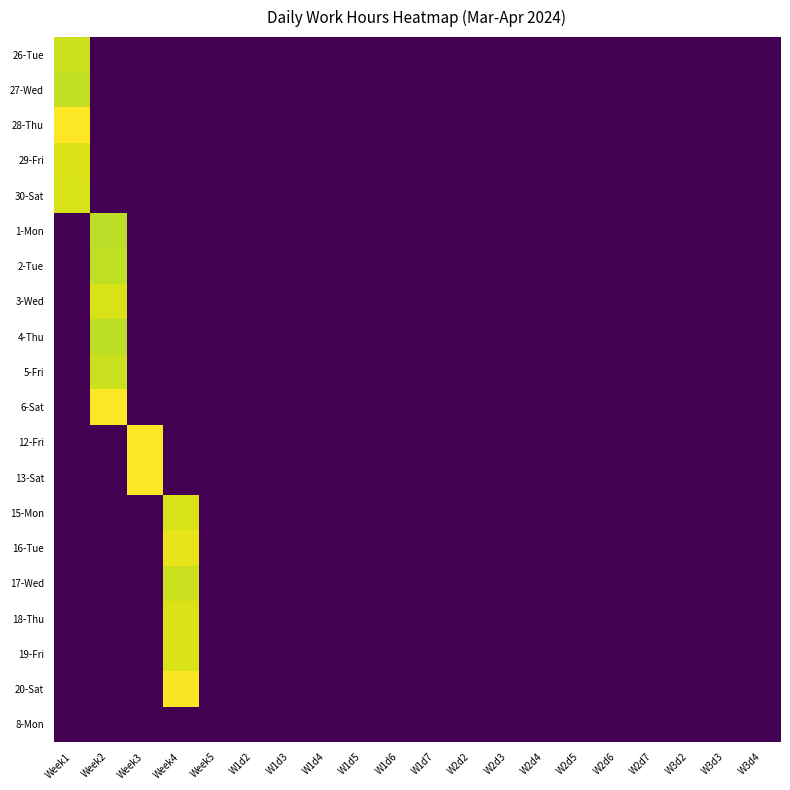

Reading right to left, what are all the values shown in this chart?

26-Tue: W3d4=0.0	W3d3=0.0	W3d2=0.0	W2d7=0.0	W2d6=0.0	W2d5=0.0	W2d4=0.0	W2d3=0.0	W2d2=0.0	W1d7=0.0	W1d6=0.0	W1d5=0.0	W1d4=0.0	W1d3=0.0	W1d2=0.0	Week5=0.0	Week4=0.0	Week3=0.0	Week2=0.0	Week1=8.9
27-Wed: W3d4=0.0	W3d3=0.0	W3d2=0.0	W2d7=0.0	W2d6=0.0	W2d5=0.0	W2d4=0.0	W2d3=0.0	W2d2=0.0	W1d7=0.0	W1d6=0.0	W1d5=0.0	W1d4=0.0	W1d3=0.0	W1d2=0.0	Week5=0.0	Week4=0.0	Week3=0.0	Week2=0.0	Week1=8.8
28-Thu: W3d4=0.0	W3d3=0.0	W3d2=0.0	W2d7=0.0	W2d6=0.0	W2d5=0.0	W2d4=0.0	W2d3=0.0	W2d2=0.0	W1d7=0.0	W1d6=0.0	W1d5=0.0	W1d4=0.0	W1d3=0.0	W1d2=0.0	Week5=0.0	Week4=0.0	Week3=0.0	Week2=0.0	Week1=9.6
29-Fri: W3d4=0.0	W3d3=0.0	W3d2=0.0	W2d7=0.0	W2d6=0.0	W2d5=0.0	W2d4=0.0	W2d3=0.0	W2d2=0.0	W1d7=0.0	W1d6=0.0	W1d5=0.0	W1d4=0.0	W1d3=0.0	W1d2=0.0	Week5=0.0	Week4=0.0	Week3=0.0	Week2=0.0	Week1=9.1
30-Sat: W3d4=0.0	W3d3=0.0	W3d2=0.0	W2d7=0.0	W2d6=0.0	W2d5=0.0	W2d4=0.0	W2d3=0.0	W2d2=0.0	W1d7=0.0	W1d6=0.0	W1d5=0.0	W1d4=0.0	W1d3=0.0	W1d2=0.0	Week5=0.0	Week4=0.0	Week3=0.0	Week2=0.0	Week1=9.1
1-Mon: W3d4=0.0	W3d3=0.0	W3d2=0.0	W2d7=0.0	W2d6=0.0	W2d5=0.0	W2d4=0.0	W2d3=0.0	W2d2=0.0	W1d7=0.0	W1d6=0.0	W1d5=0.0	W1d4=0.0	W1d3=0.0	W1d2=0.0	Week5=0.0	Week4=0.0	Week3=0.0	Week2=8.7	Week1=0.0
2-Tue: W3d4=0.0	W3d3=0.0	W3d2=0.0	W2d7=0.0	W2d6=0.0	W2d5=0.0	W2d4=0.0	W2d3=0.0	W2d2=0.0	W1d7=0.0	W1d6=0.0	W1d5=0.0	W1d4=0.0	W1d3=0.0	W1d2=0.0	Week5=0.0	Week4=0.0	Week3=0.0	Week2=8.7	Week1=0.0
3-Wed: W3d4=0.0	W3d3=0.0	W3d2=0.0	W2d7=0.0	W2d6=0.0	W2d5=0.0	W2d4=0.0	W2d3=0.0	W2d2=0.0	W1d7=0.0	W1d6=0.0	W1d5=0.0	W1d4=0.0	W1d3=0.0	W1d2=0.0	Week5=0.0	Week4=0.0	Week3=0.0	Week2=9.1	Week1=0.0
4-Thu: W3d4=0.0	W3d3=0.0	W3d2=0.0	W2d7=0.0	W2d6=0.0	W2d5=0.0	W2d4=0.0	W2d3=0.0	W2d2=0.0	W1d7=0.0	W1d6=0.0	W1d5=0.0	W1d4=0.0	W1d3=0.0	W1d2=0.0	Week5=0.0	Week4=0.0	Week3=0.0	Week2=8.7	Week1=0.0
5-Fri: W3d4=0.0	W3d3=0.0	W3d2=0.0	W2d7=0.0	W2d6=0.0	W2d5=0.0	W2d4=0.0	W2d3=0.0	W2d2=0.0	W1d7=0.0	W1d6=0.0	W1d5=0.0	W1d4=0.0	W1d3=0.0	W1d2=0.0	Week5=0.0	Week4=0.0	Week3=0.0	Week2=8.9	Week1=0.0
6-Sat: W3d4=0.0	W3d3=0.0	W3d2=0.0	W2d7=0.0	W2d6=0.0	W2d5=0.0	W2d4=0.0	W2d3=0.0	W2d2=0.0	W1d7=0.0	W1d6=0.0	W1d5=0.0	W1d4=0.0	W1d3=0.0	W1d2=0.0	Week5=0.0	Week4=0.0	Week3=0.0	Week2=9.6	Week1=0.0
12-Fri: W3d4=0.0	W3d3=0.0	W3d2=0.0	W2d7=0.0	W2d6=0.0	W2d5=0.0	W2d4=0.0	W2d3=0.0	W2d2=0.0	W1d7=0.0	W1d6=0.0	W1d5=0.0	W1d4=0.0	W1d3=0.0	W1d2=0.0	Week5=0.0	Week4=0.0	Week3=9.6	Week2=0.0	Week1=0.0
13-Sat: W3d4=0.0	W3d3=0.0	W3d2=0.0	W2d7=0.0	W2d6=0.0	W2d5=0.0	W2d4=0.0	W2d3=0.0	W2d2=0.0	W1d7=0.0	W1d6=0.0	W1d5=0.0	W1d4=0.0	W1d3=0.0	W1d2=0.0	Week5=0.0	Week4=0.0	Week3=9.6	Week2=0.0	Week1=0.0
15-Mon: W3d4=0.0	W3d3=0.0	W3d2=0.0	W2d7=0.0	W2d6=0.0	W2d5=0.0	W2d4=0.0	W2d3=0.0	W2d2=0.0	W1d7=0.0	W1d6=0.0	W1d5=0.0	W1d4=0.0	W1d3=0.0	W1d2=0.0	Week5=0.0	Week4=9.0	Week3=0.0	Week2=0.0	Week1=0.0
16-Tue: W3d4=0.0	W3d3=0.0	W3d2=0.0	W2d7=0.0	W2d6=0.0	W2d5=0.0	W2d4=0.0	W2d3=0.0	W2d2=0.0	W1d7=0.0	W1d6=0.0	W1d5=0.0	W1d4=0.0	W1d3=0.0	W1d2=0.0	Week5=0.0	Week4=9.3	Week3=0.0	Week2=0.0	Week1=0.0
17-Wed: W3d4=0.0	W3d3=0.0	W3d2=0.0	W2d7=0.0	W2d6=0.0	W2d5=0.0	W2d4=0.0	W2d3=0.0	W2d2=0.0	W1d7=0.0	W1d6=0.0	W1d5=0.0	W1d4=0.0	W1d3=0.0	W1d2=0.0	Week5=0.0	Week4=8.9	Week3=0.0	Week2=0.0	Week1=0.0
18-Thu: W3d4=0.0	W3d3=0.0	W3d2=0.0	W2d7=0.0	W2d6=0.0	W2d5=0.0	W2d4=0.0	W2d3=0.0	W2d2=0.0	W1d7=0.0	W1d6=0.0	W1d5=0.0	W1d4=0.0	W1d3=0.0	W1d2=0.0	Week5=0.0	Week4=9.1	Week3=0.0	Week2=0.0	Week1=0.0
19-Fri: W3d4=0.0	W3d3=0.0	W3d2=0.0	W2d7=0.0	W2d6=0.0	W2d5=0.0	W2d4=0.0	W2d3=0.0	W2d2=0.0	W1d7=0.0	W1d6=0.0	W1d5=0.0	W1d4=0.0	W1d3=0.0	W1d2=0.0	Week5=0.0	Week4=9.1	Week3=0.0	Week2=0.0	Week1=0.0
20-Sat: W3d4=0.0	W3d3=0.0	W3d2=0.0	W2d7=0.0	W2d6=0.0	W2d5=0.0	W2d4=0.0	W2d3=0.0	W2d2=0.0	W1d7=0.0	W1d6=0.0	W1d5=0.0	W1d4=0.0	W1d3=0.0	W1d2=0.0	Week5=0.0	Week4=9.6	Week3=0.0	Week2=0.0	Week1=0.0
8-Mon: W3d4=0.0	W3d3=0.0	W3d2=0.0	W2d7=0.0	W2d6=0.0	W2d5=0.0	W2d4=0.0	W2d3=0.0	W2d2=0.0	W1d7=0.0	W1d6=0.0	W1d5=0.0	W1d4=0.0	W1d3=0.0	W1d2=0.0	Week5=0.0	Week4=0.0	Week3=0.0	Week2=0.0	Week1=0.0